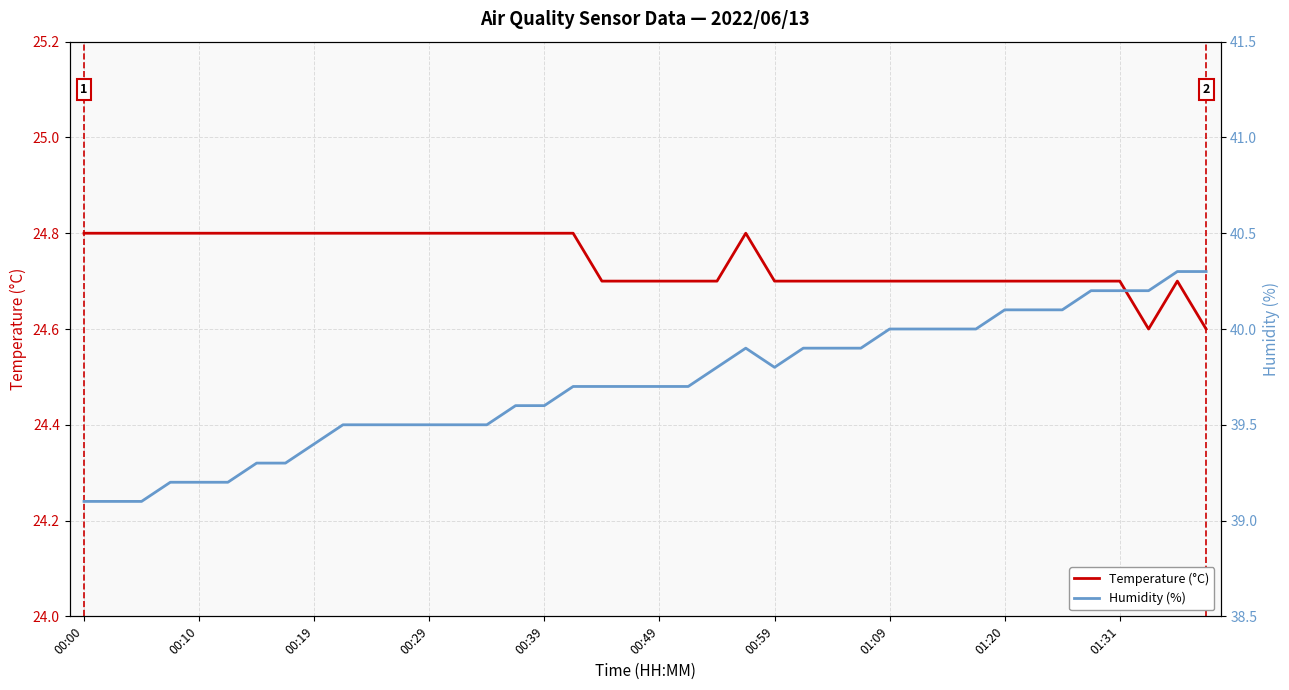

Which series has the largest range (max minus min)?

Humidity (%)